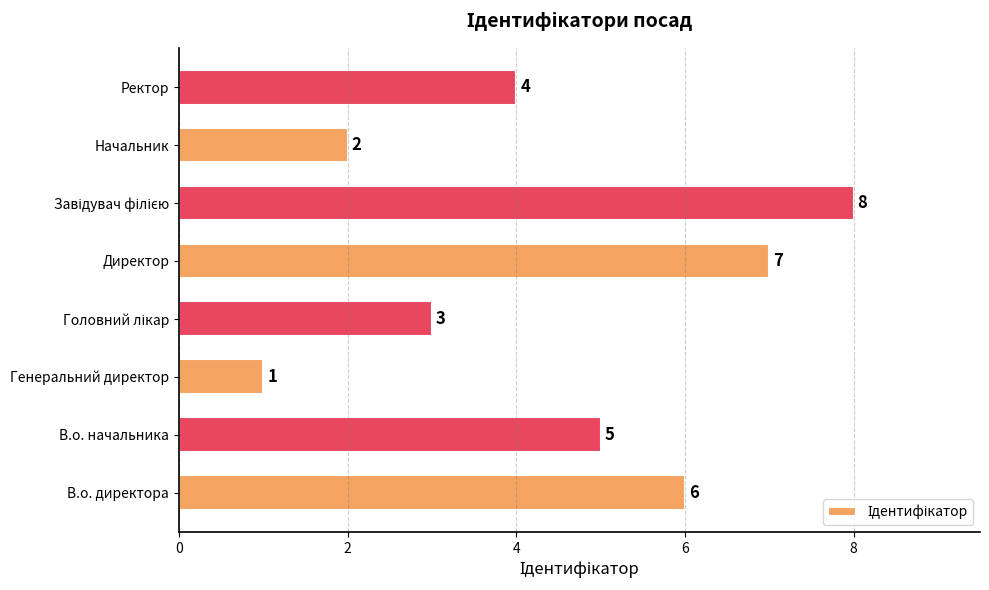

At which label is the value closest to 4?

Ректор